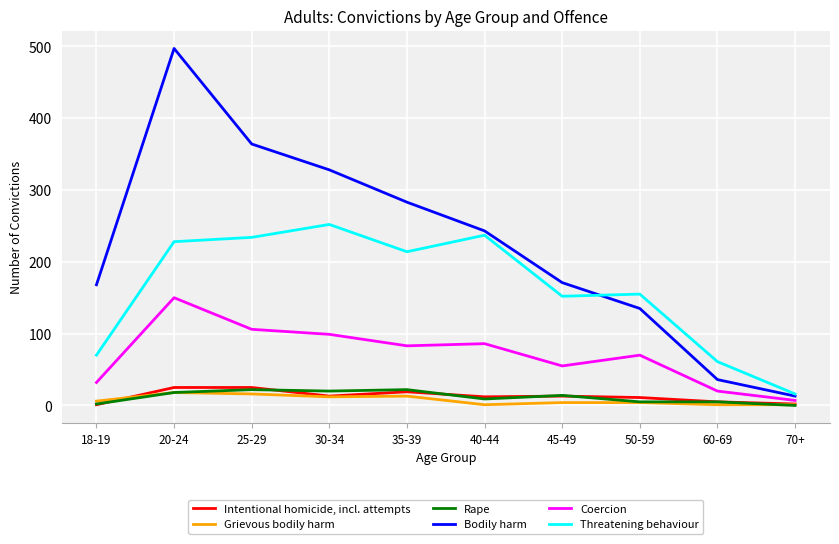

Is this an area chart (filled region under the line)?

No